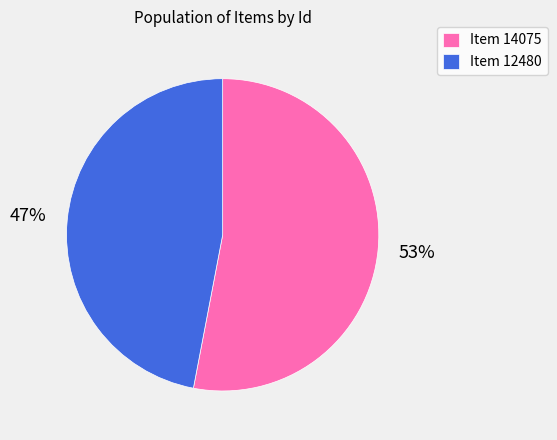

Does Item 14075 represent more than half of the total?

Yes